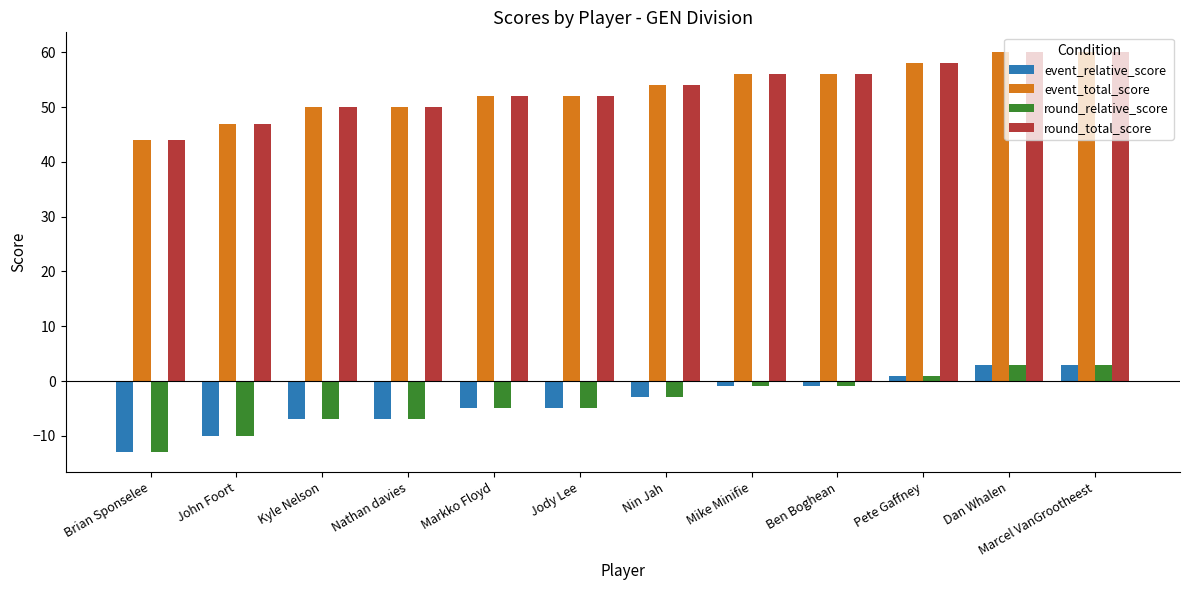

Where is event_relative_score nearest to the value -5?

Markko Floyd